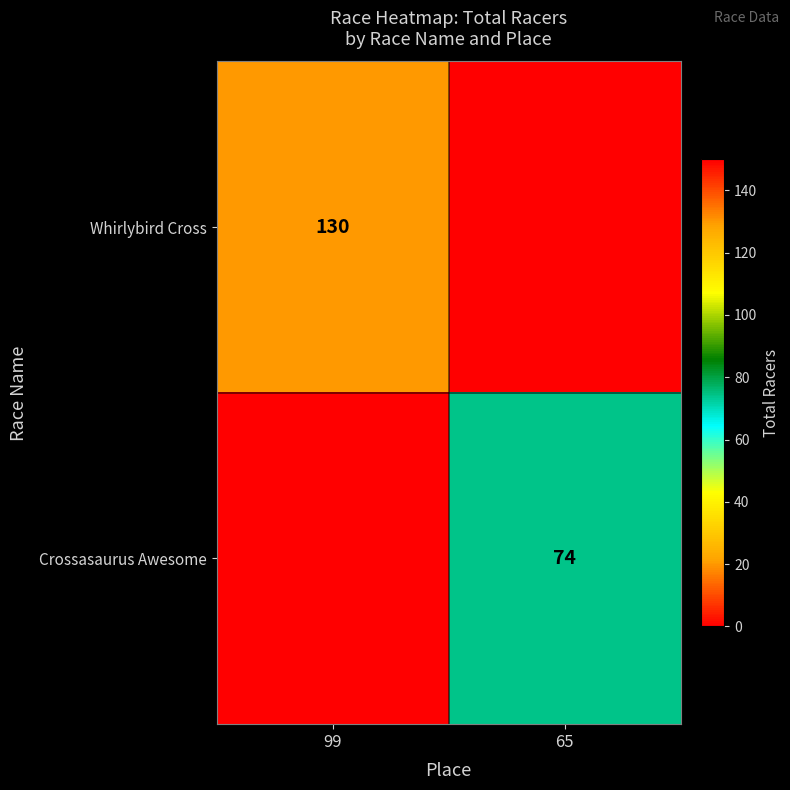

The value of Whirlybird Cross at 99 is 201. True or false?

False